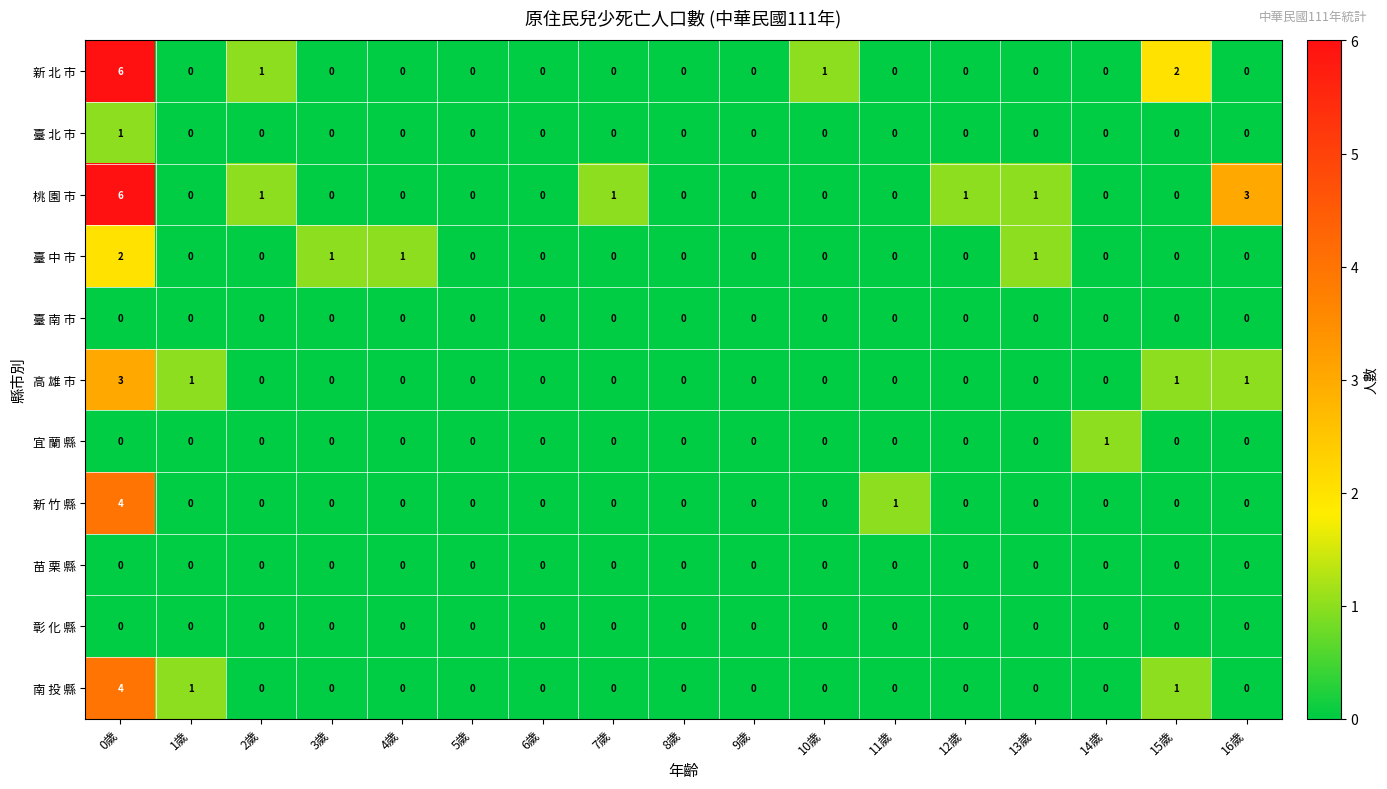

What is the greatest value displayed?

6